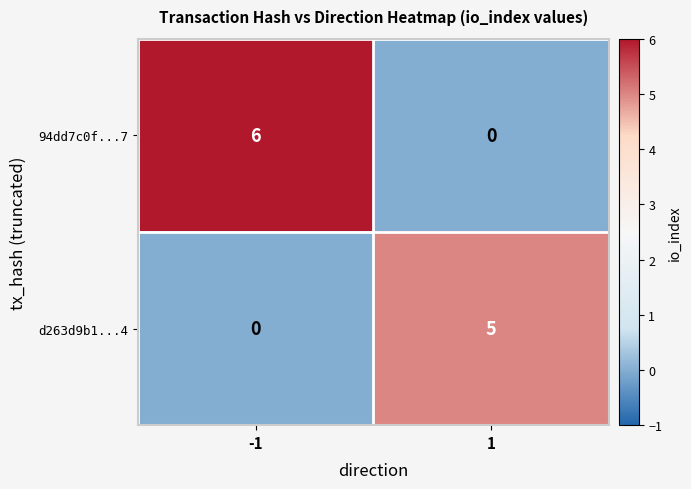

Reading right to left, what are all the values shown in this chart?

94dd7c0f...7: 0	6
d263d9b1...4: 5	0